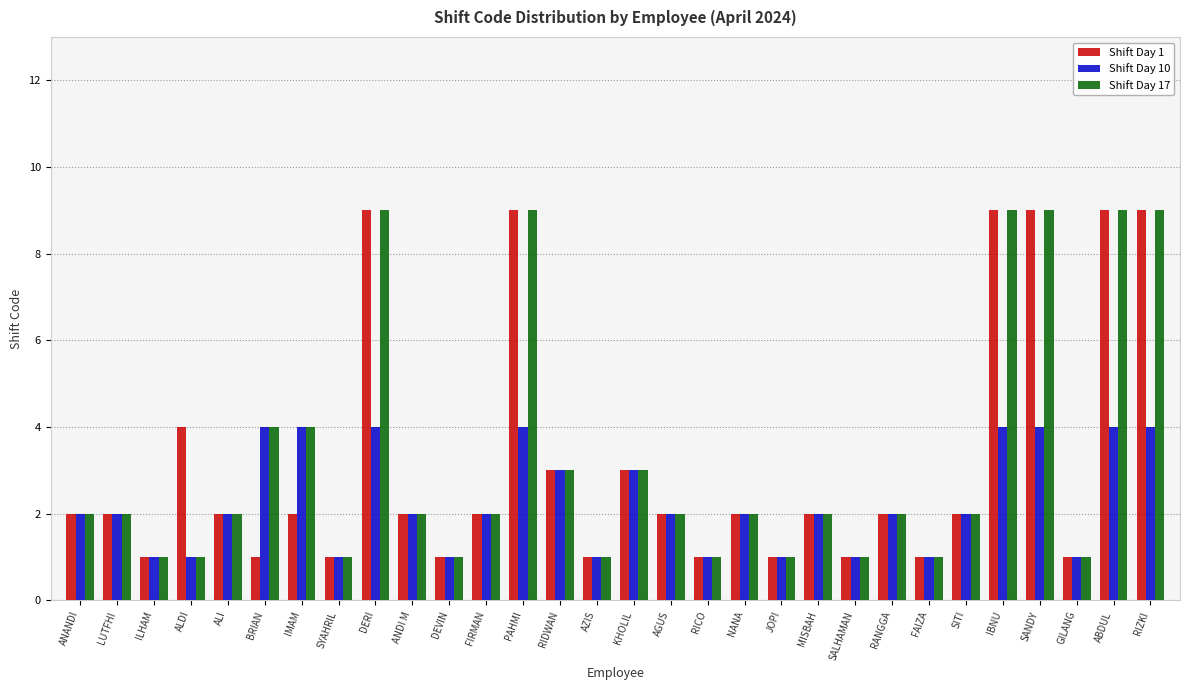

What position from the right is ABDUL?

2